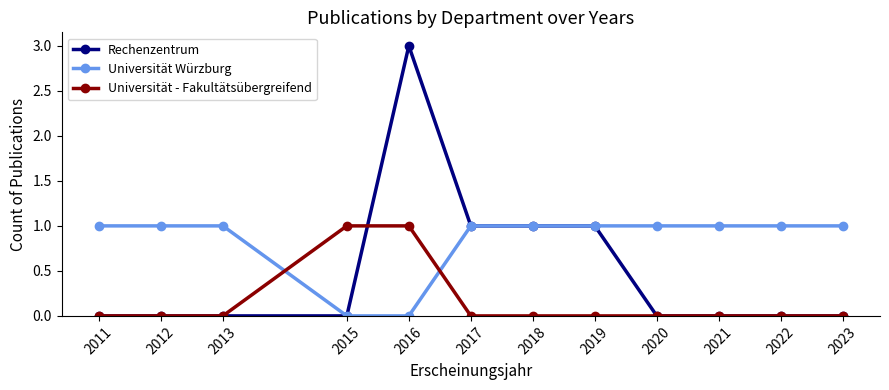

Reading right to left, list all the values displayed in this chart.

Rechenzentrum: 0	0	0	0	1	1	1	3	0	0	0	0
Universität Würzburg: 1	1	1	1	1	1	1	0	0	1	1	1
Universität - Fakultätsübergreifend: 0	0	0	0	0	0	0	1	1	0	0	0